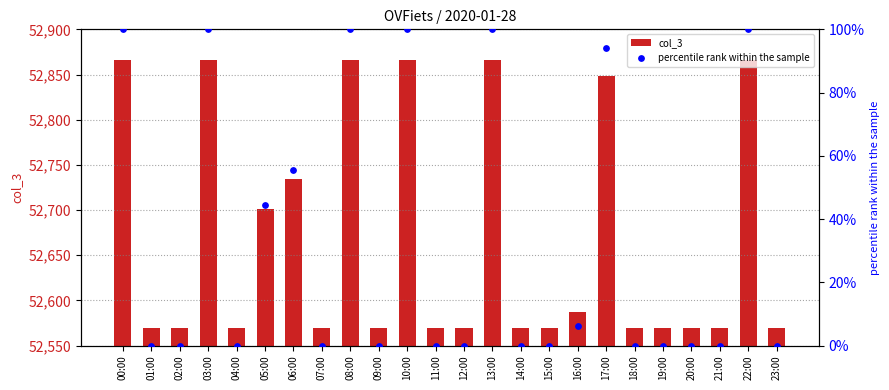

Which series has the largest total across all categories?

col_3